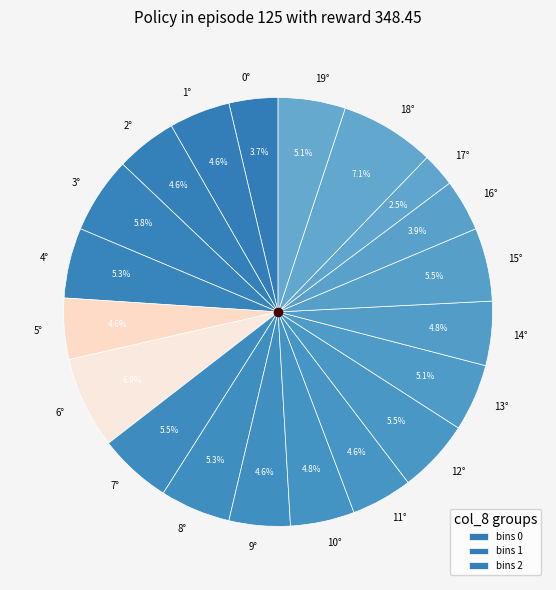

Which has a higher value, 16° or 3°?

3°